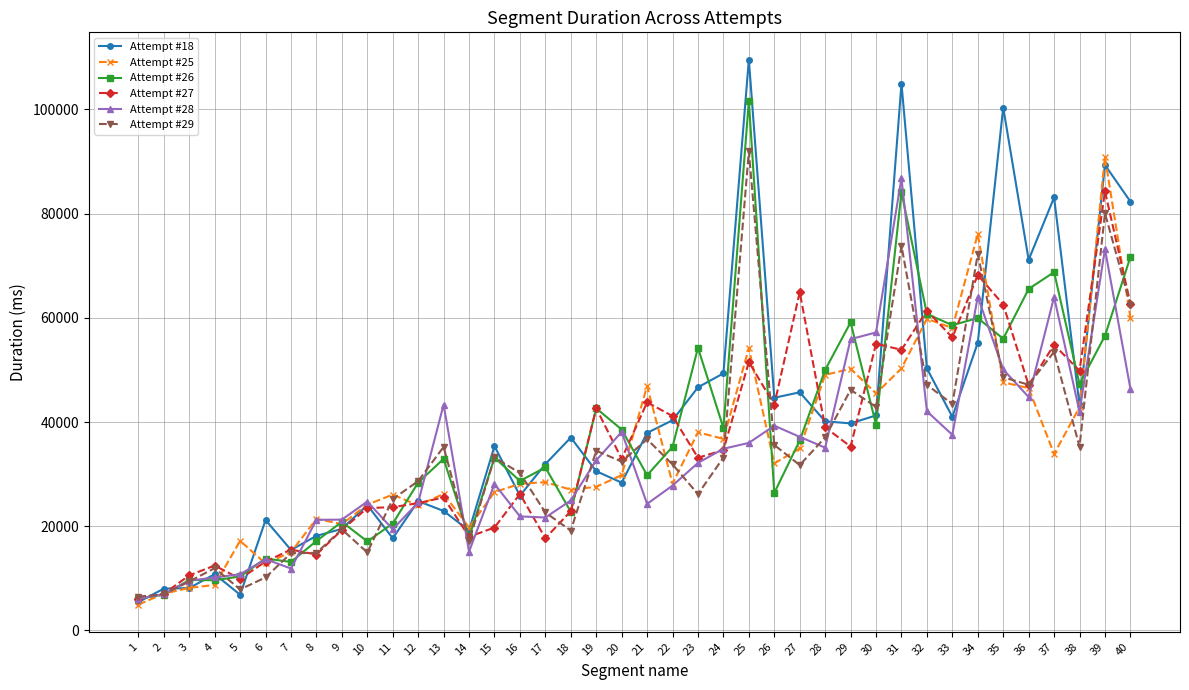

At 30, list the series in order from largest to smallest.

Attempt #28, Attempt #27, Attempt #25, Attempt #29, Attempt #18, Attempt #26